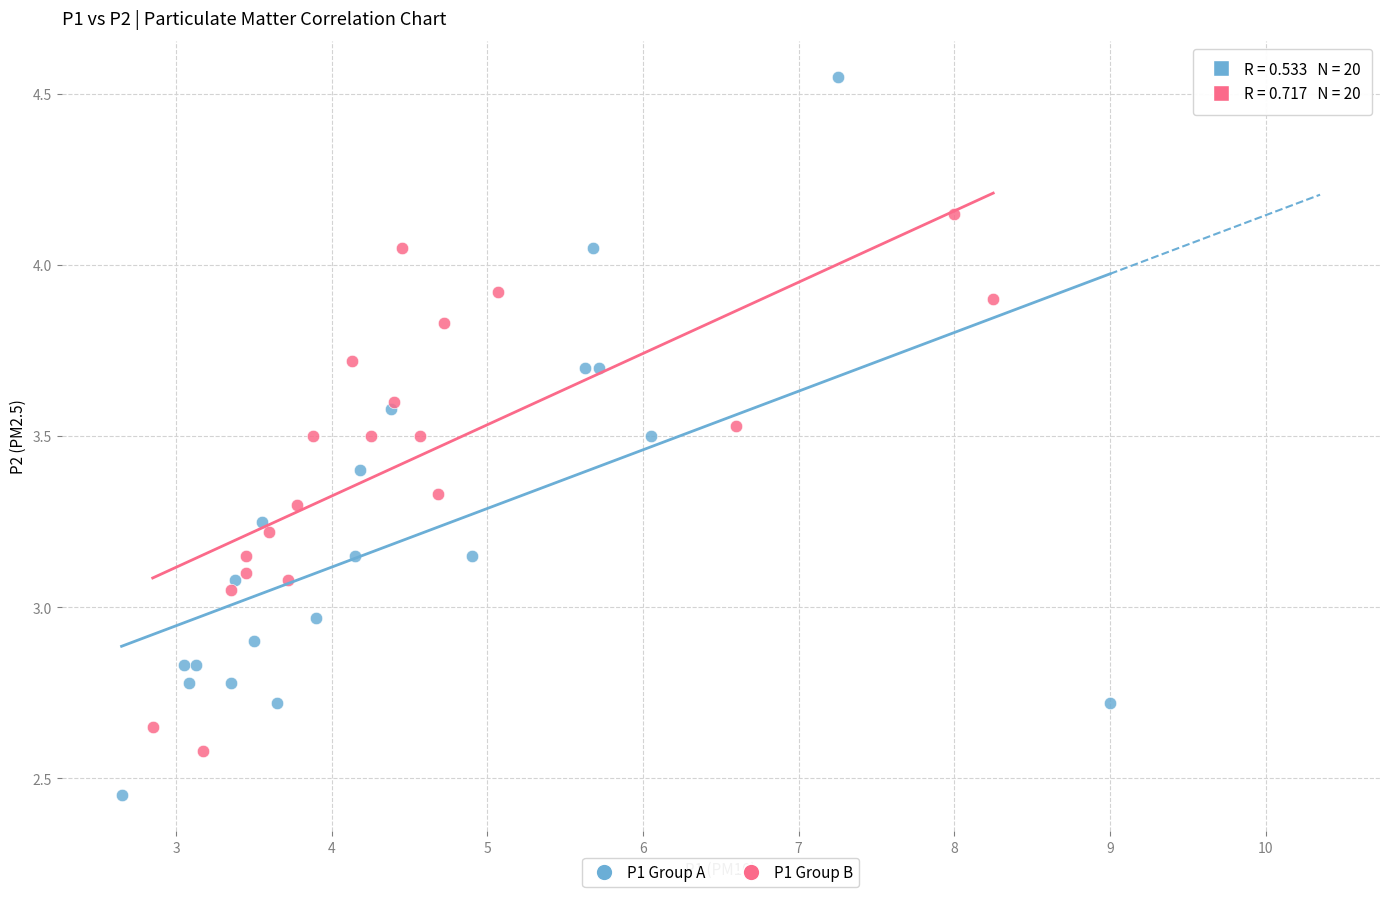

Which series has the largest Y range (max minus min)?

P1 Group A